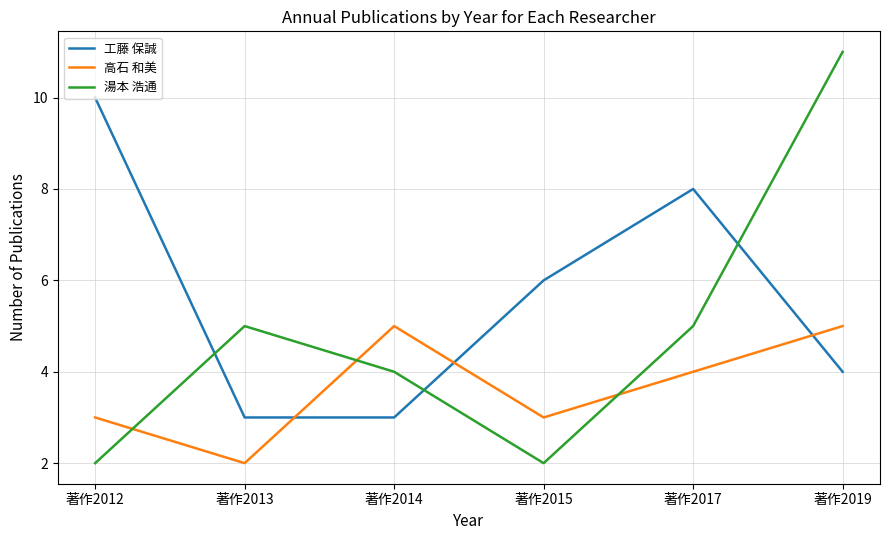

True or false: 高石 和美 and 湯本 浩通 cross at least once.

True